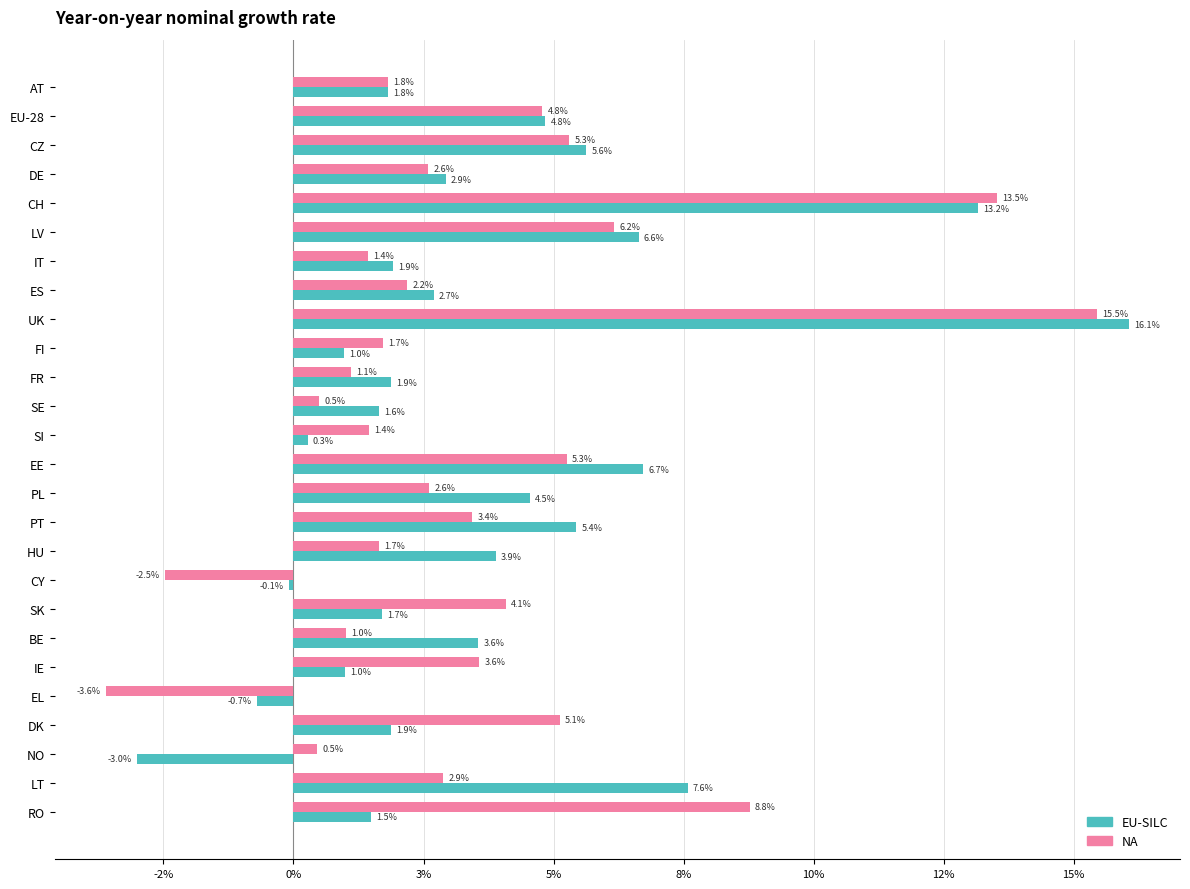

Which series has the widest spread of values?

EU-SILC